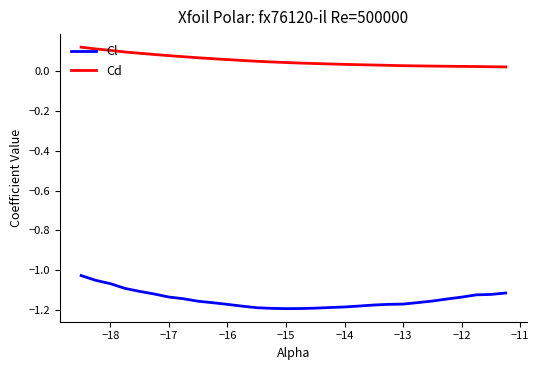

Which series has the widest spread of values?

Cl